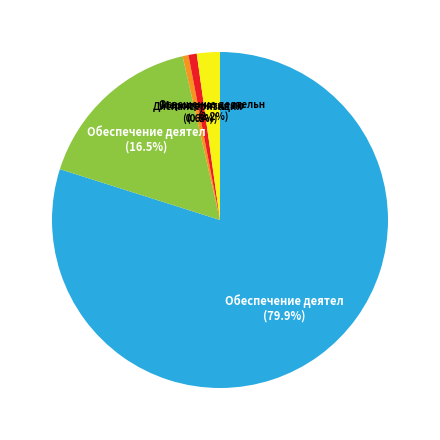

How many slices are in this pie chart?

5